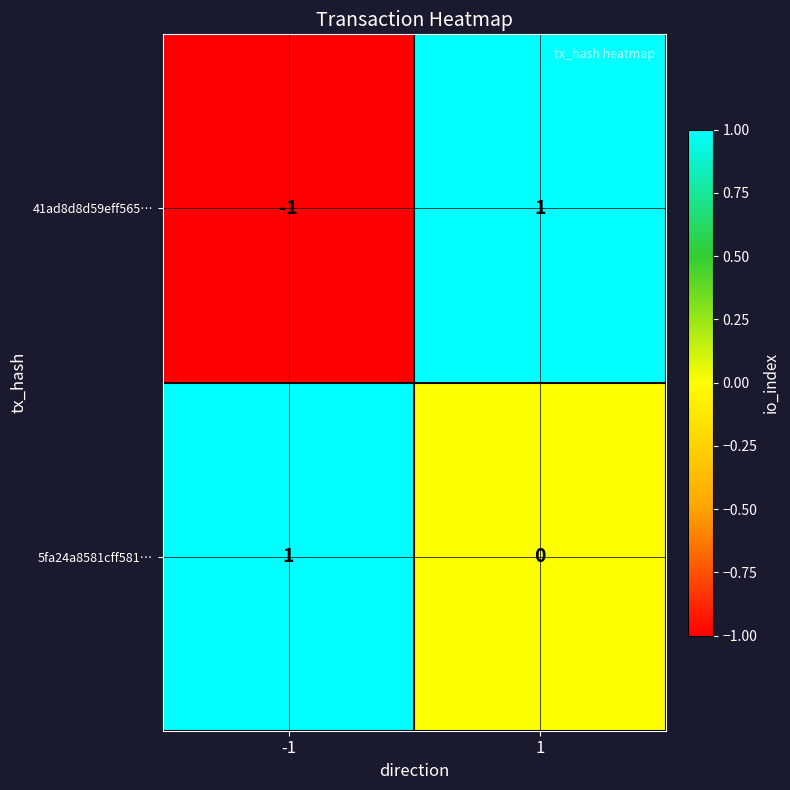

Which series has the largest total across all categories?

5fa24a8581cff581…